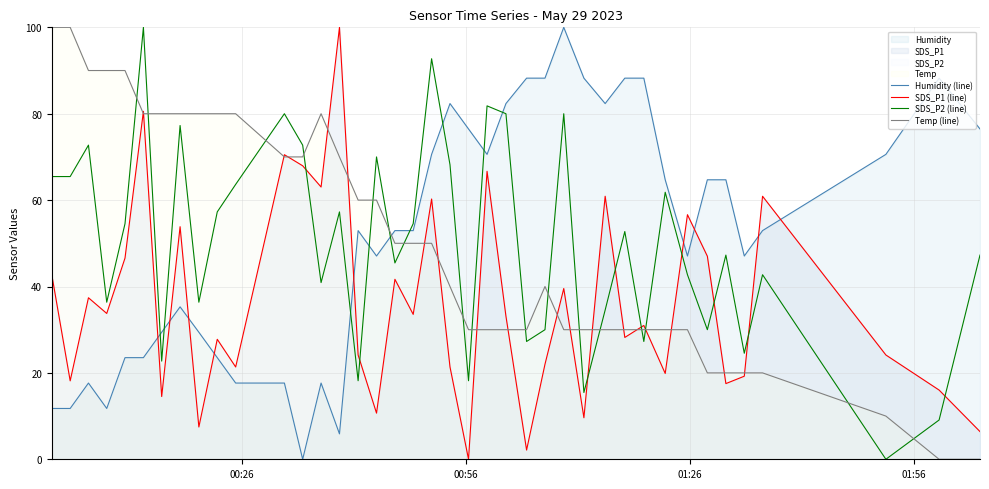

After their last crossing, which series has the higher values: SDS_P2 (line) or Temp (line)?

SDS_P2 (line)